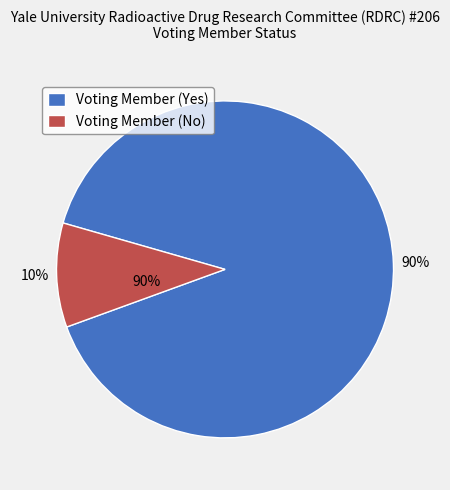

Is the sum of Voting Member (Yes) and Voting Member (No) greater than half?

Yes